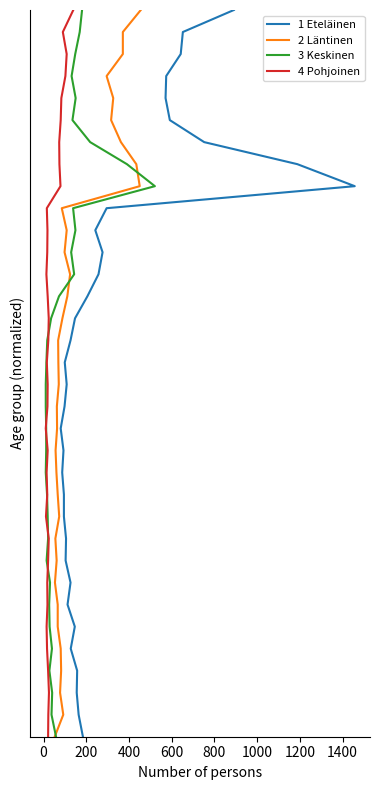

True or false: 1 Eteläinen and 4 Pohjoinen intersect in this chart.

False